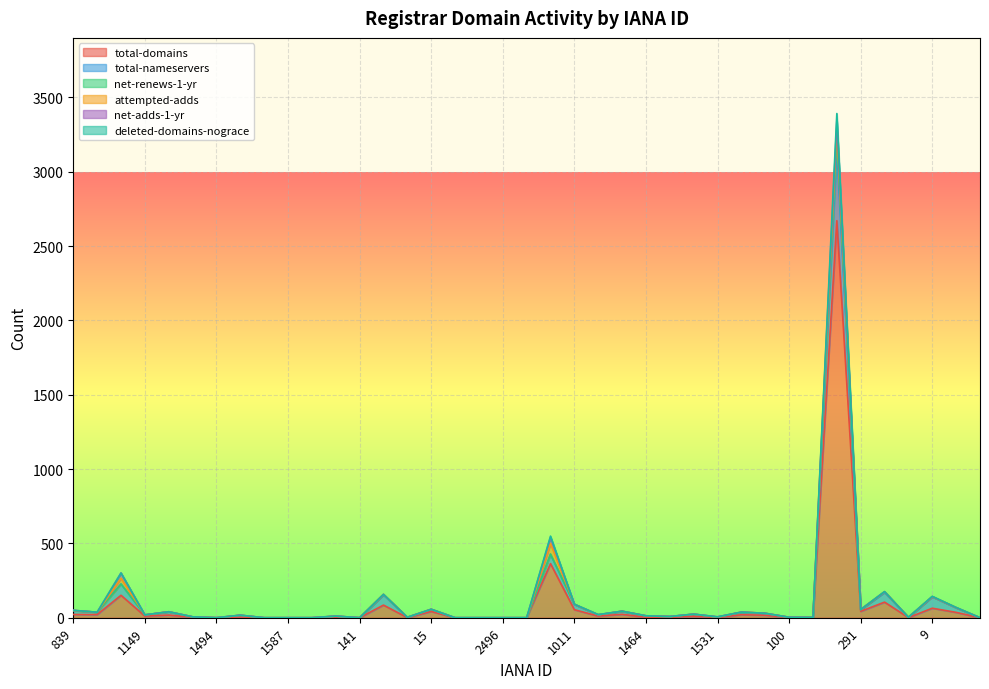

What is the sum of the total-domains values at 141 and 15?

42